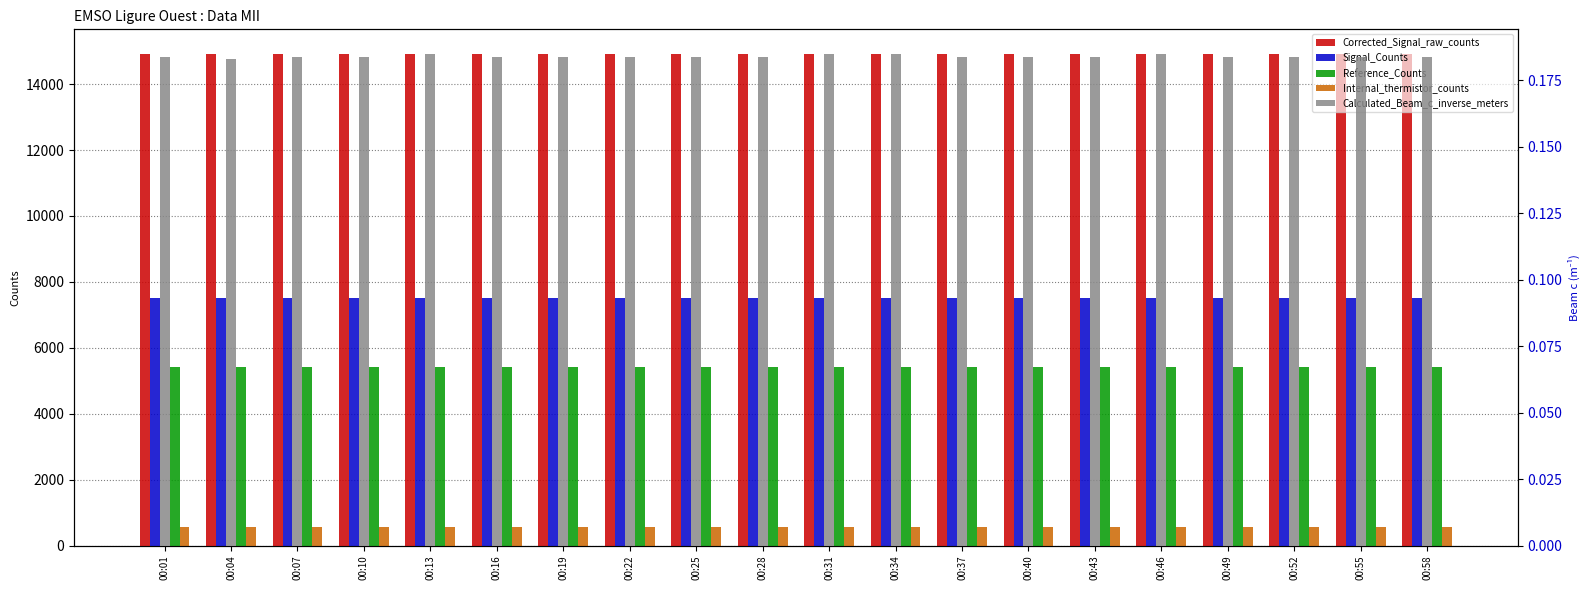

Reading left to right, list all the values displayed in this chart.

Corrected_Signal_raw_counts: 14913.0	14916.0	14914.0	14914.0	14911.0	14915.0	14915.0	14915.0	14913.0	14914.0	14911.0	14912.0	14914.0	14915.0	14915.0	14910.0	14914.0	14913.0	14913.0	14915.0
Signal_Counts: 7511.0	7512.0	7511.0	7511.0	7509.0	7511.0	7512.0	7512.0	7511.0	7511.0	7510.0	7510.0	7511.0	7511.0	7512.0	7509.0	7511.0	7511.0	7511.0	7511.0
Reference_Counts: 5403.0	5403.0	5403.0	5403.0	5403.0	5403.0	5403.0	5403.0	5403.0	5403.0	5403.0	5403.0	5403.0	5403.0	5403.0	5403.0	5403.0	5403.0	5403.0	5403.0
Internal_thermistor_counts: 551.0	550.0	551.0	551.0	551.0	551.0	551.0	551.0	551.0	551.0	551.0	551.0	551.0	551.0	551.0	551.0	551.0	551.0	551.0	551.0
Calculated_Beam_c_inverse_meters: 0.2	0.2	0.2	0.2	0.2	0.2	0.2	0.2	0.2	0.2	0.2	0.2	0.2	0.2	0.2	0.2	0.2	0.2	0.2	0.2